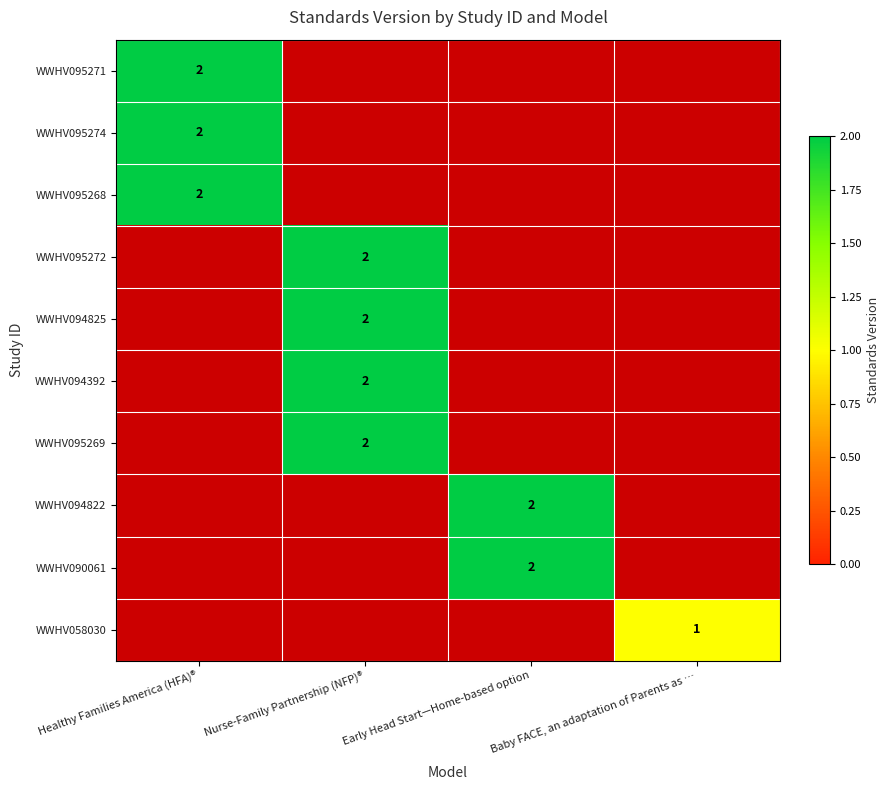

True or false: WWHV095269 has a value of 2 at Nurse-Family Partnership (NFP)®.

True